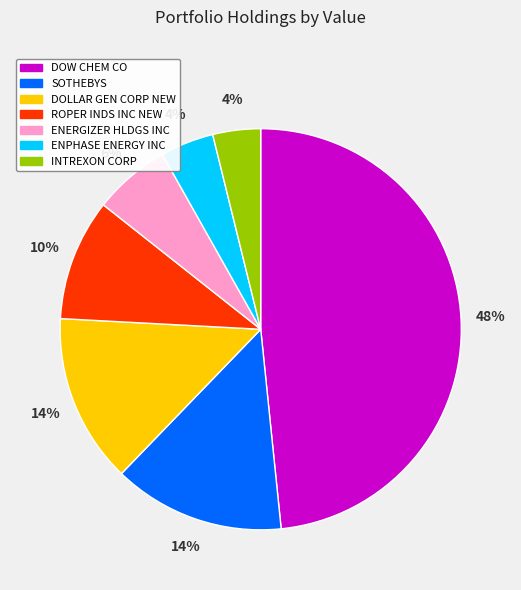

Do SOTHEBYS and ROPER INDS INC NEW together represent more than half of the pie?

No